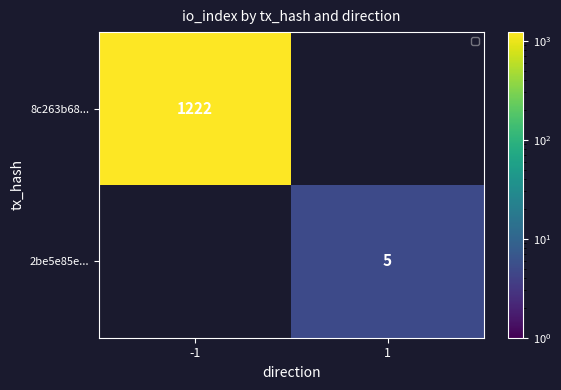

True or false: 8c263b68... has a value of 1222 at -1.

True